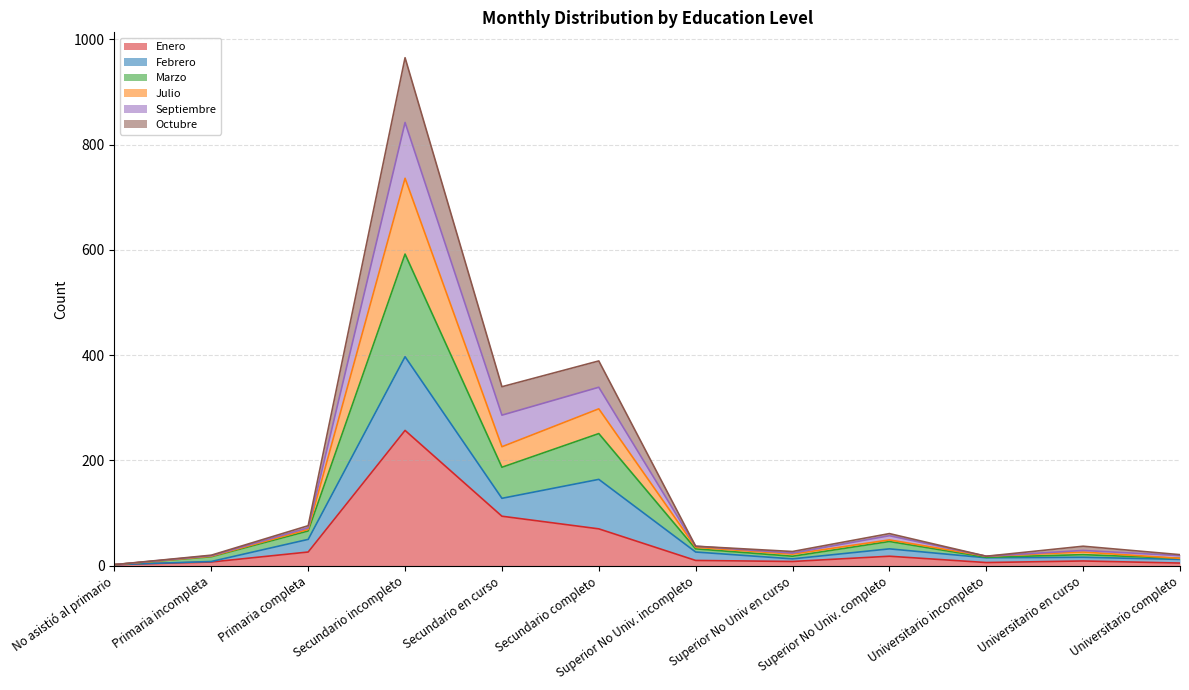

At which label does Enero reach its peak?

Secundario incompleto